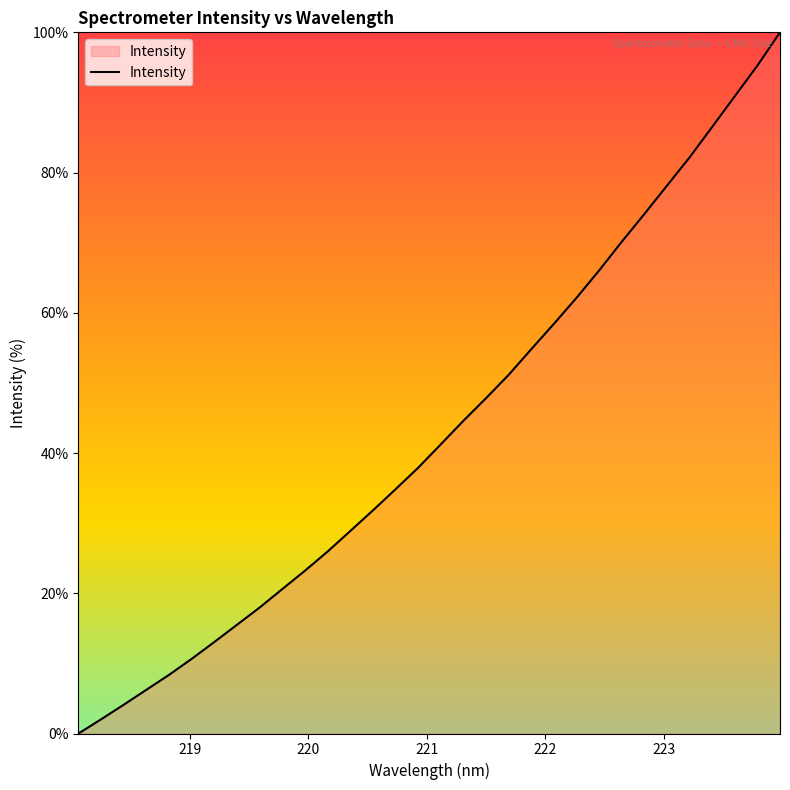

What is the difference between the maximum and minimum values?

100.0